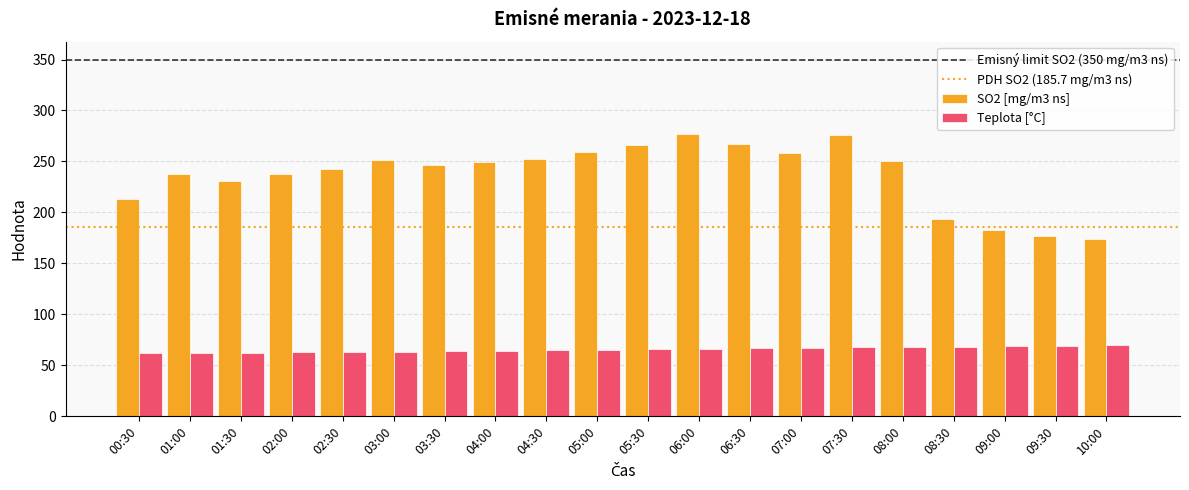

The Teplota [°C] series shows 68.9 at 09:00. True or false?

True